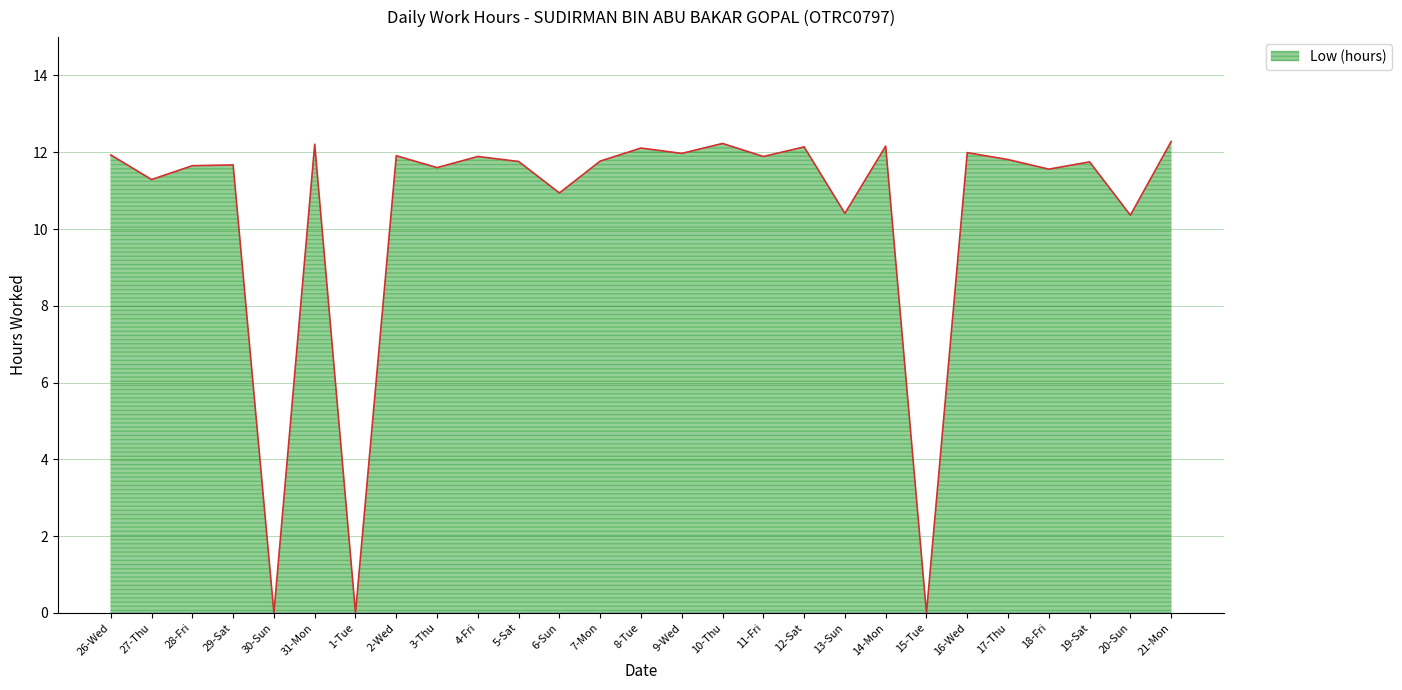

What is the difference between the values at 16-Wed and 27-Thu?

0.7